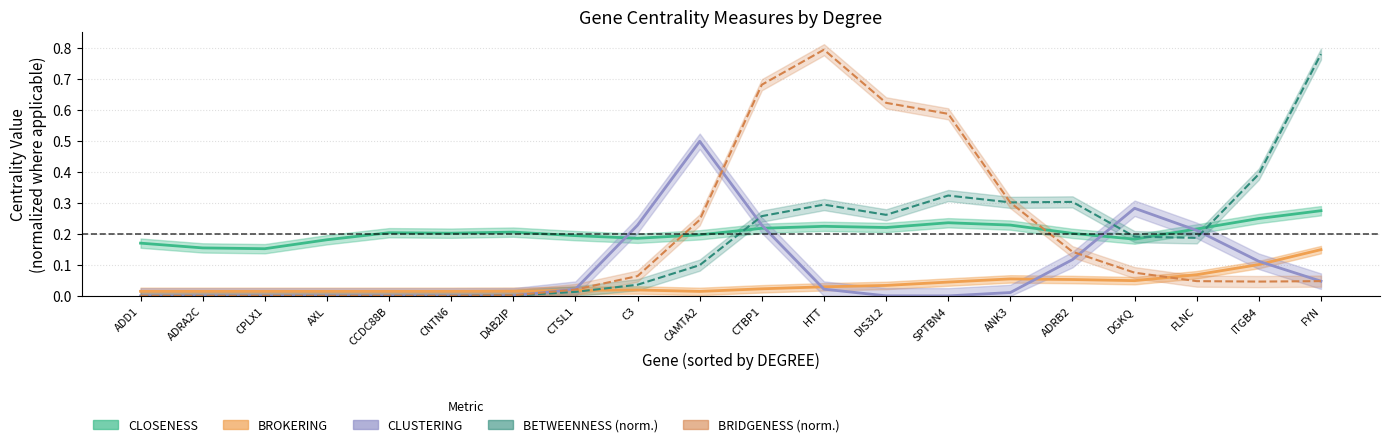

What is the sum of all CLOSENESS values?

4.1